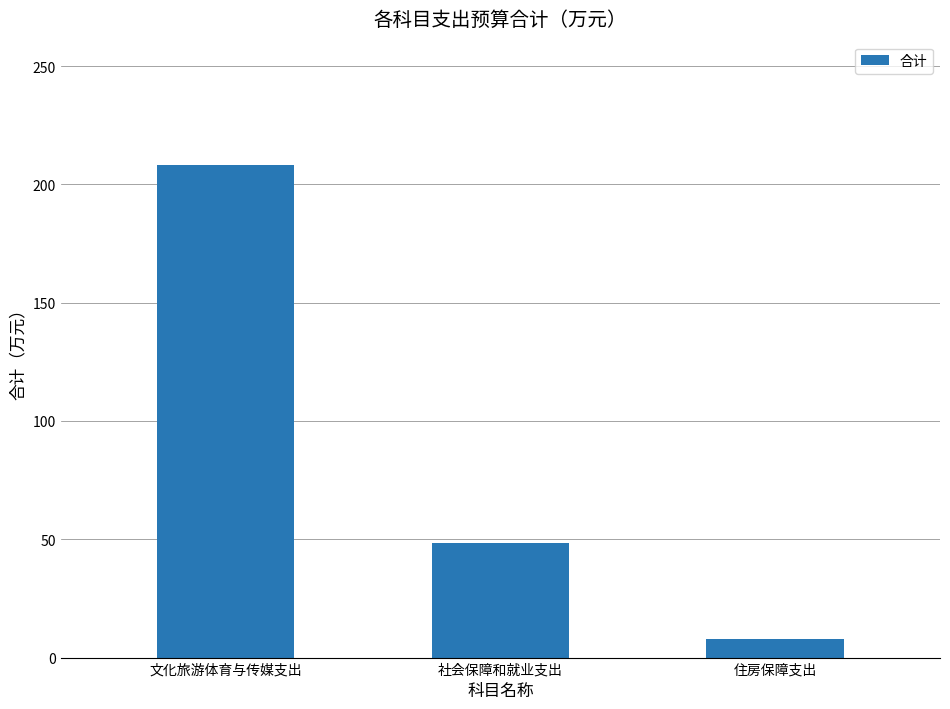

List the labels in order of value, largest first.

文化旅游体育与传媒支出, 社会保障和就业支出, 住房保障支出